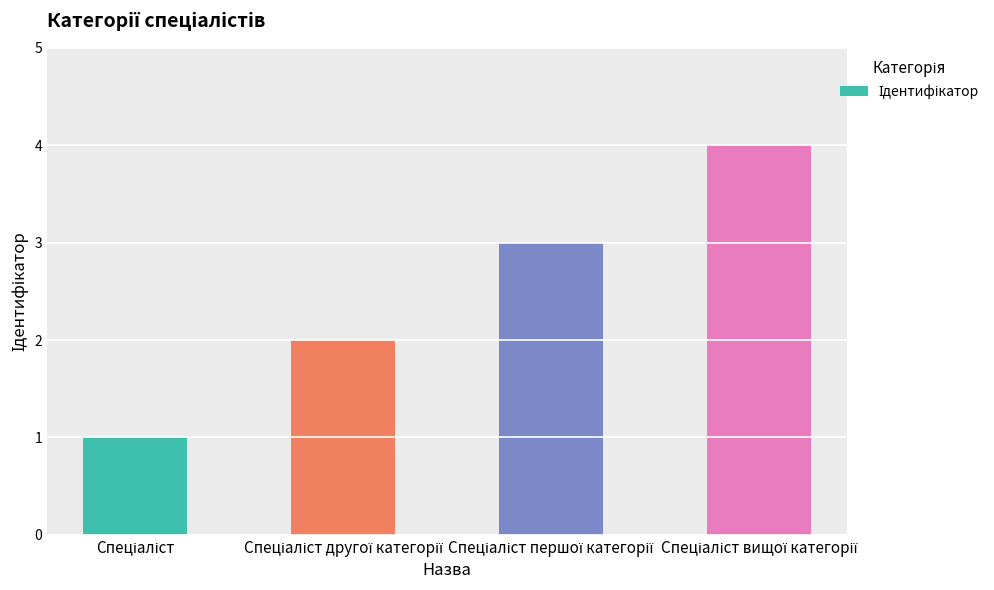

What is the maximum value shown in the chart?

4